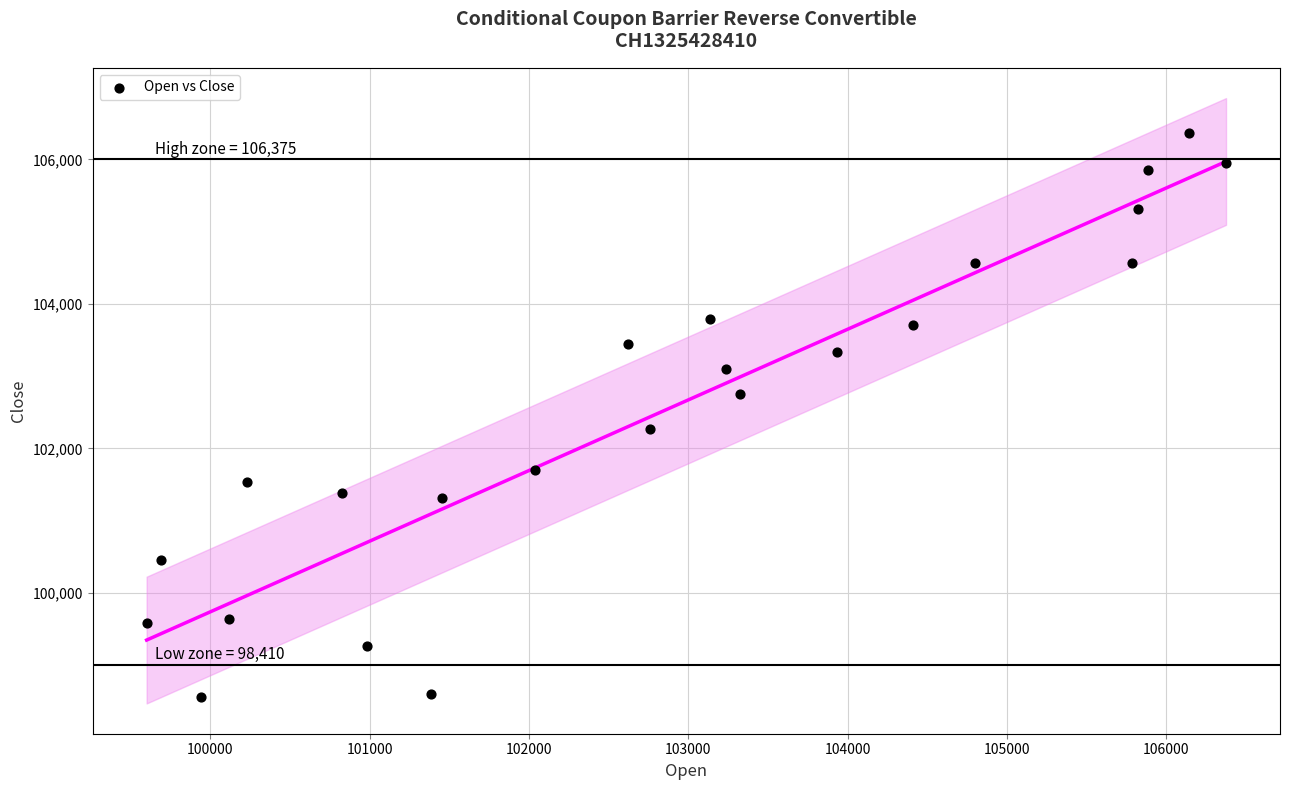

What is the range of Y values (max minus min)?

7805